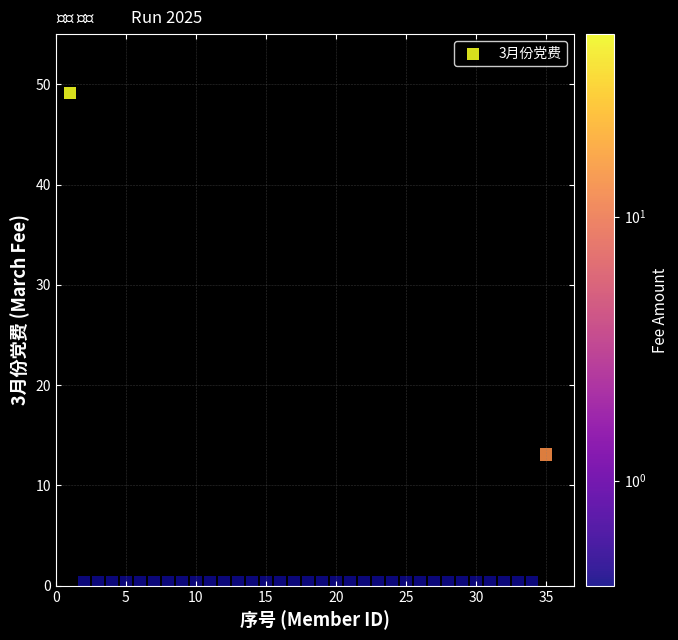

What is the range of Y values (max minus min)?

48.7